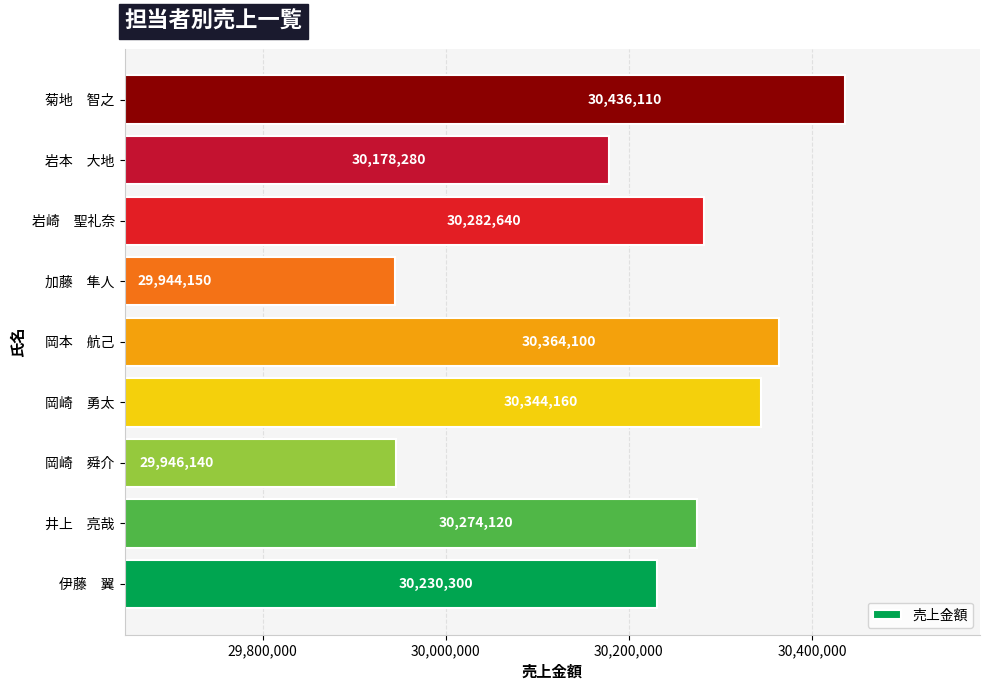

Which has a higher value, 伊藤　翼 or 加藤　隼人?

伊藤　翼